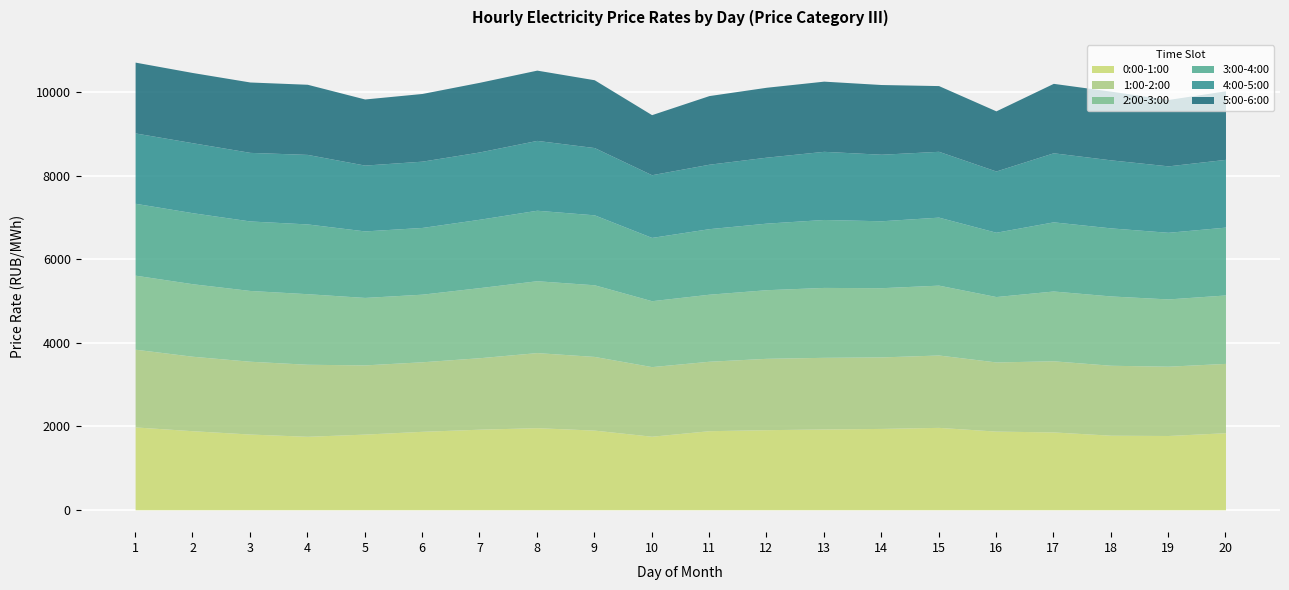

At which label is 4:00-5:00 closest to 1575?

15